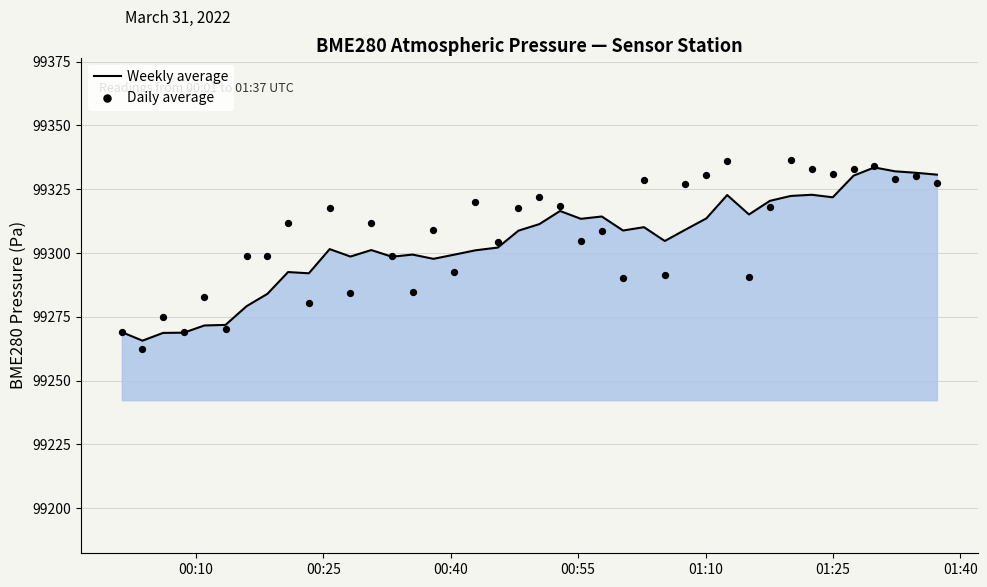

What is the lowest value of the Weekly average series?

99265.7